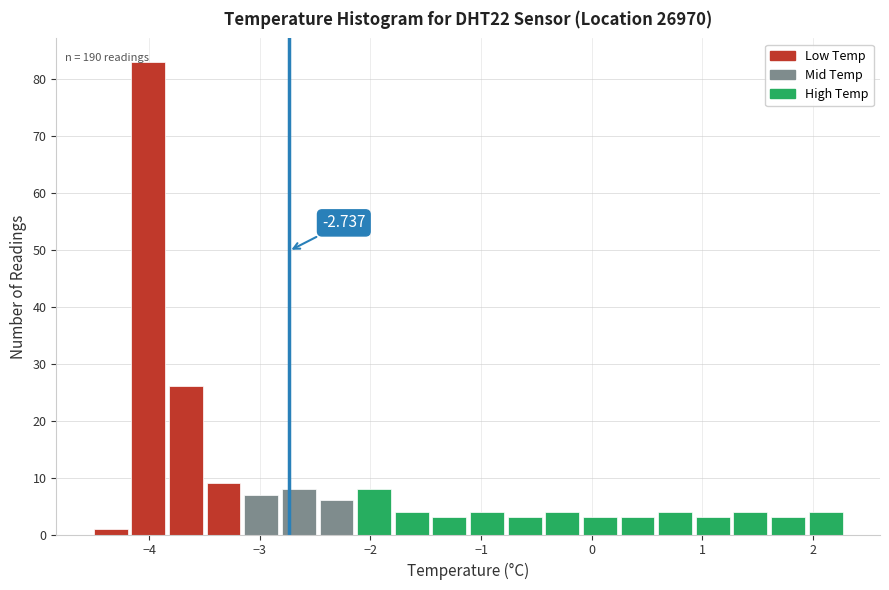

Read against the x-axis, roughly where is the centre of the tallest bar?

-4.0